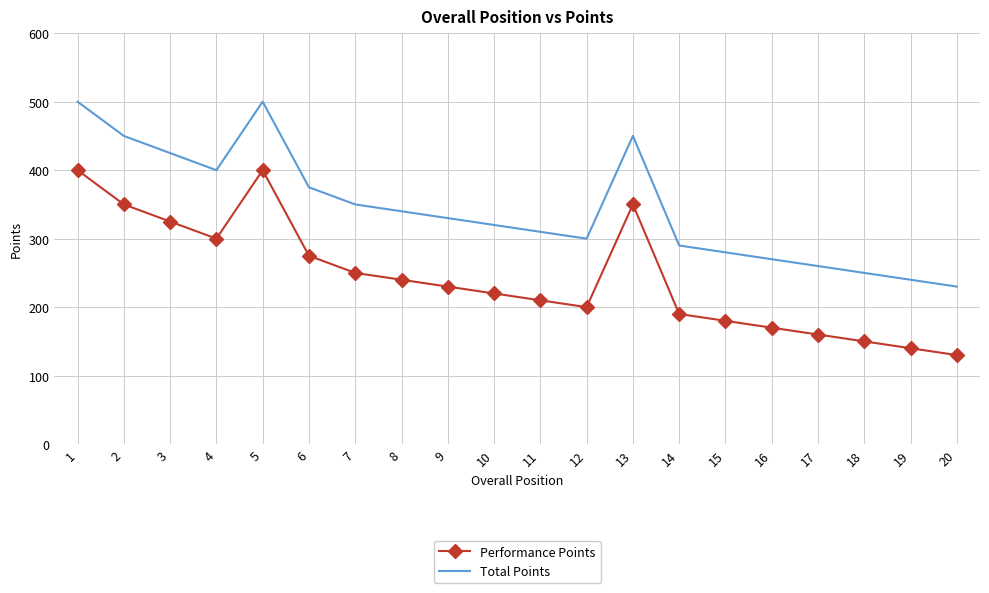

True or false: Performance Points has a value of 71 at 3.

False